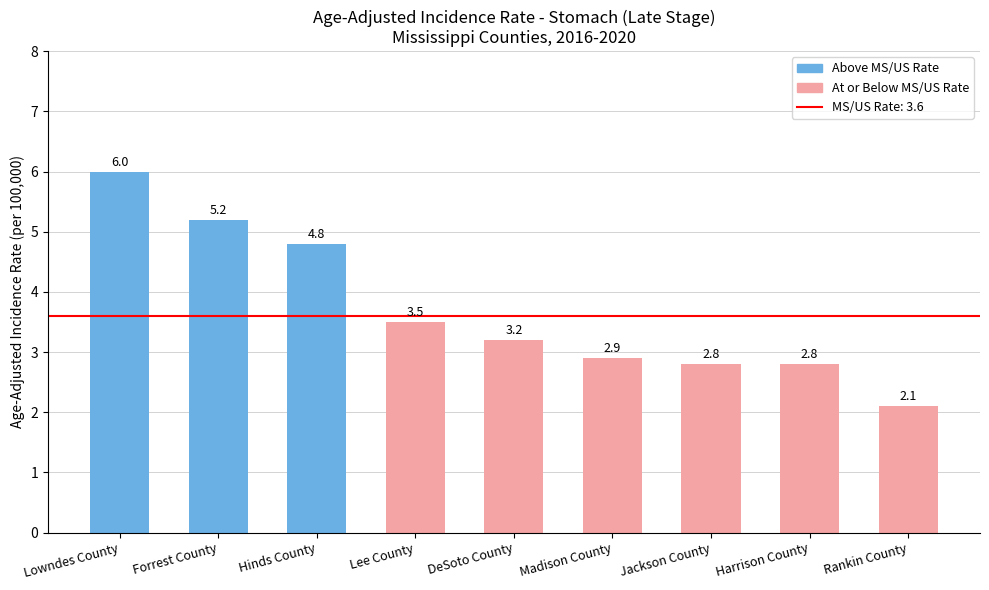

How many bars are there in total?

9